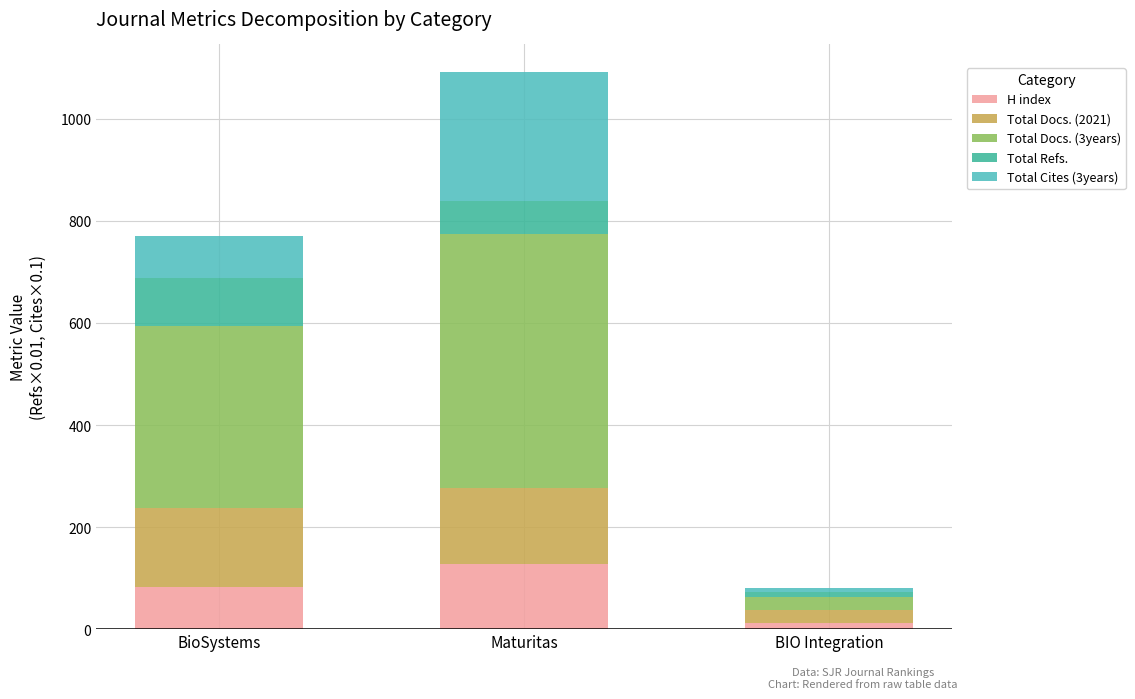

Reading left to right, transcribe the values for H index.

BioSystems=83.0	Maturitas=127.0	BIO Integration=12.0